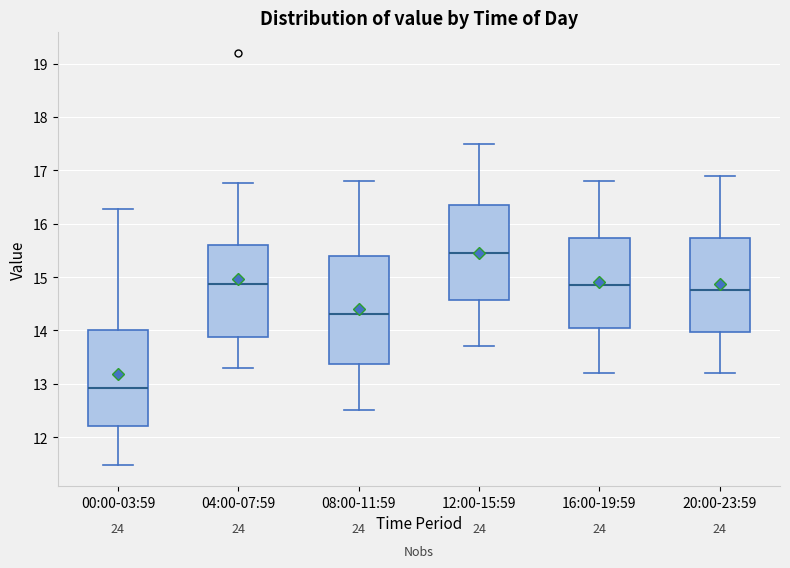

Reading left to right, transcribe this box plot: for each box, give where its median line is, the range the box spans, and where its two whiskers end, as read against the y-axis. The values are not printed on the chart, so give them approximately, as read against the axis.

00:00-03:59: median 12.9, box 12.2 to 14.0, whiskers 11.5 to 16.3
04:00-07:59: median 14.9, box 13.9 to 15.6, whiskers 13.3 to 16.8
08:00-11:59: median 14.3, box 13.4 to 15.4, whiskers 12.5 to 16.8
12:00-15:59: median 15.5, box 14.6 to 16.4, whiskers 13.7 to 17.5
16:00-19:59: median 14.9, box 14.1 to 15.7, whiskers 13.2 to 16.8
20:00-23:59: median 14.8, box 14.0 to 15.7, whiskers 13.2 to 16.9